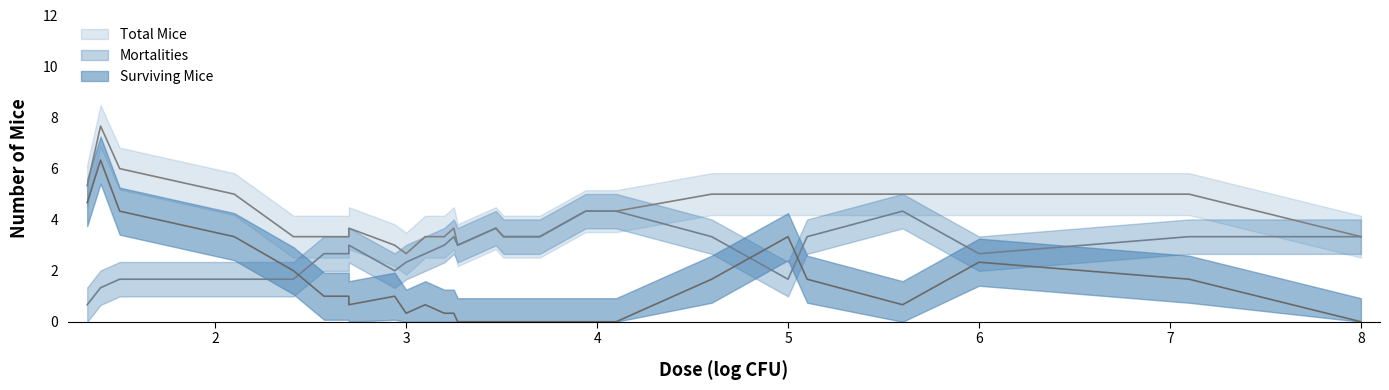

Count the Surviving Mice values in the range 0 to 5.

14